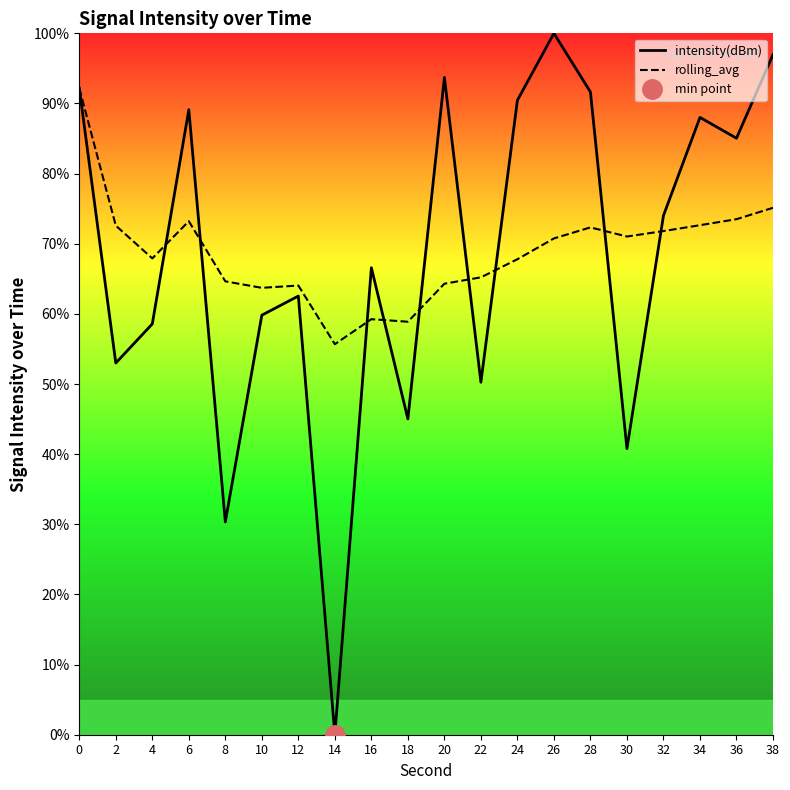

Rank the series by their maximum value, from highest to lowest.

intensity(dBm), rolling_avg